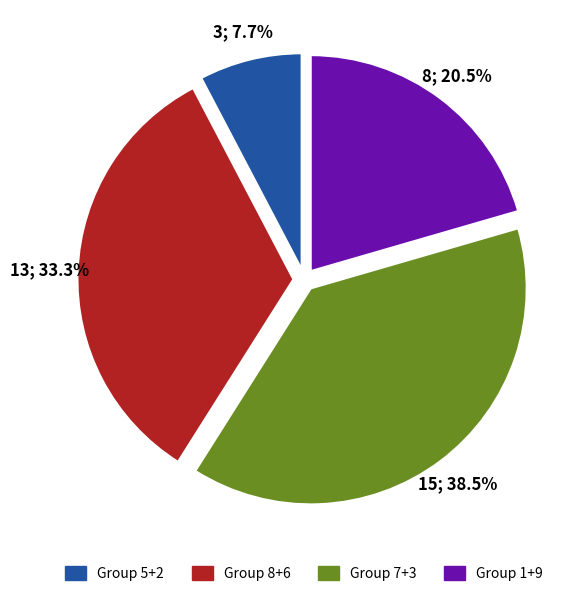

What percentage do Group 8+6 and Group 7+3 together represent?

71.8%